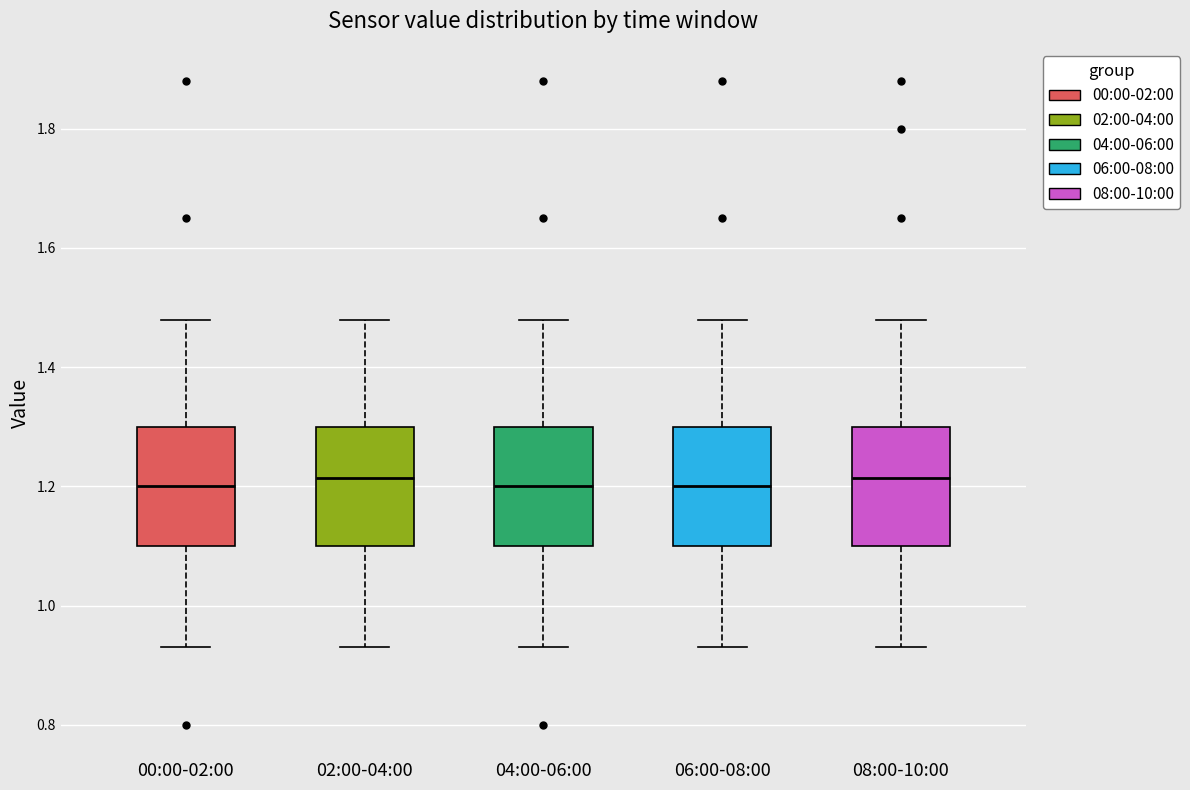

Reading left to right, transcribe this box plot: for each box, give where its median line is, the range the box spans, and where its two whiskers end, as read against the y-axis. The values are not printed on the chart, so give them approximately, as read against the axis.

00:00-02:00: median 1.20, box 1.10 to 1.30, whiskers 0.94 to 1.48
02:00-04:00: median 1.22, box 1.10 to 1.30, whiskers 0.94 to 1.48
04:00-06:00: median 1.20, box 1.10 to 1.30, whiskers 0.94 to 1.48
06:00-08:00: median 1.20, box 1.10 to 1.30, whiskers 0.94 to 1.48
08:00-10:00: median 1.22, box 1.10 to 1.30, whiskers 0.94 to 1.48